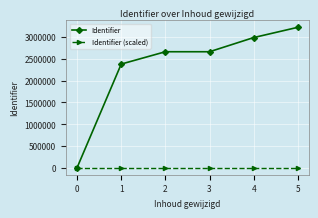

Is this an area chart (filled region under the line)?

No